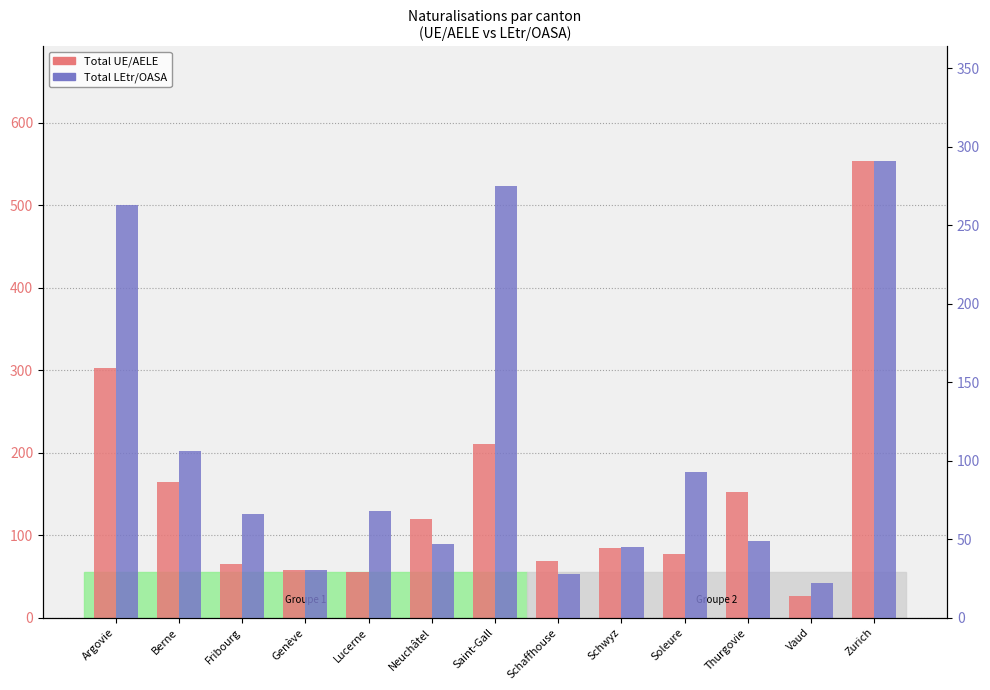

At how many categories does at least one series exceed 67?

10